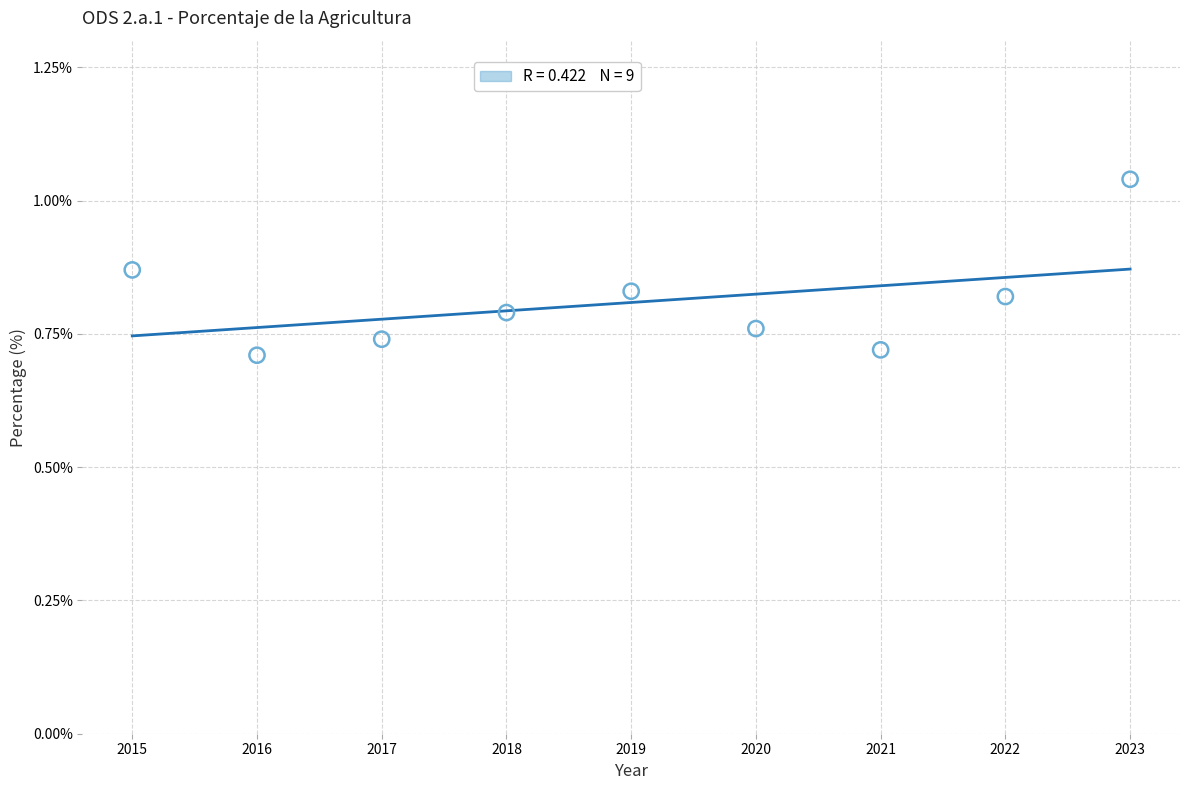

What is the range of Y values (max minus min)?

0.3